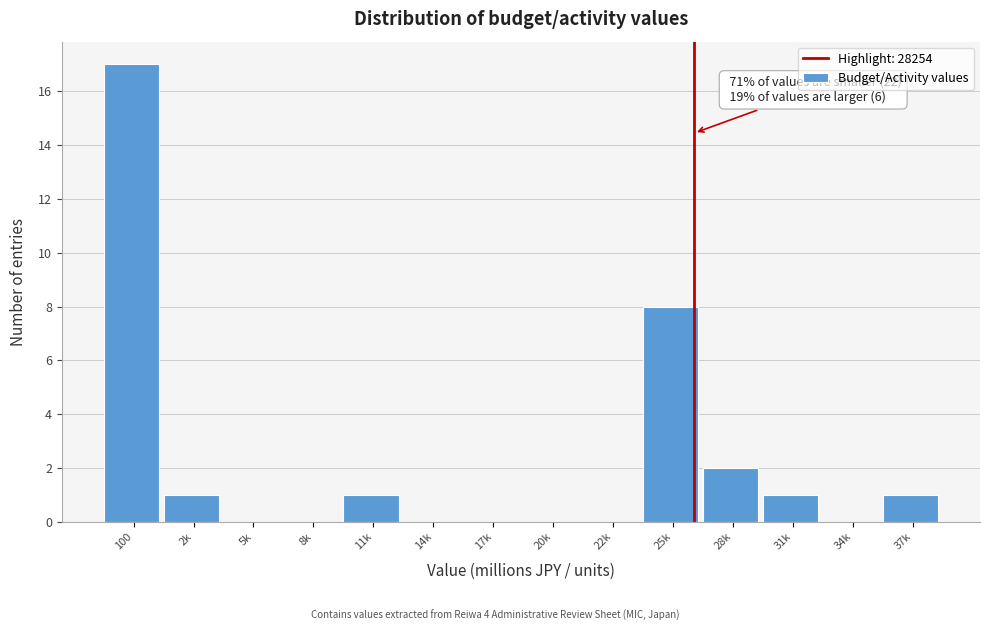

Reading left to right, transcribe all the data shown in this chart.

100=17	2k=1	5k=0	8k=0	11k=1	14k=0	17k=0	20k=0	22k=0	25k=8	28k=2	31k=1	34k=0	37k=1